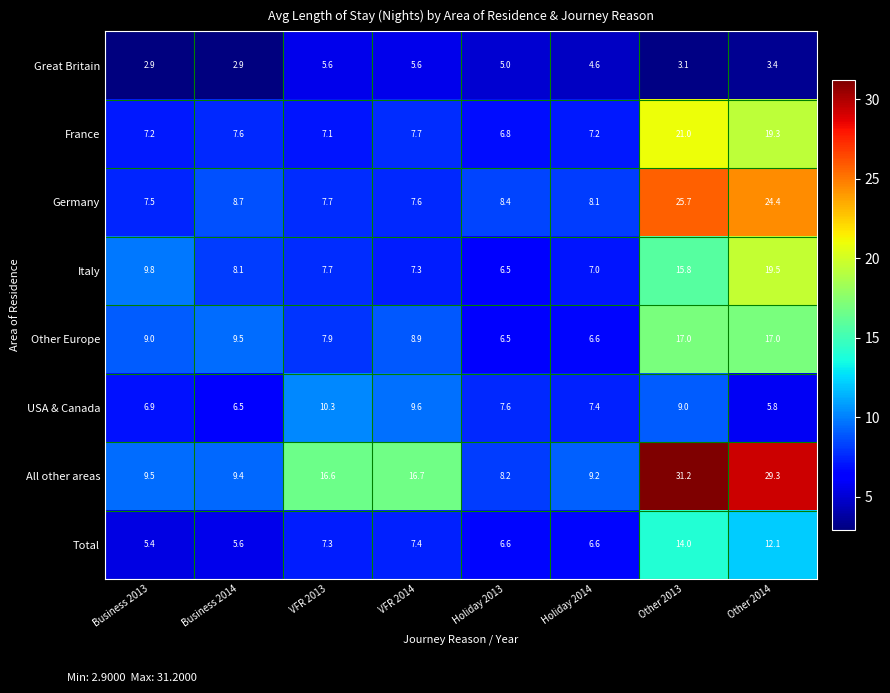

What is the lowest value of the Great Britain series?

2.9